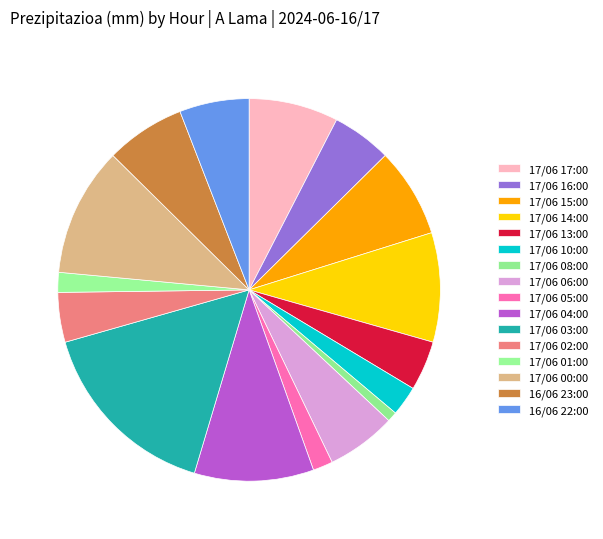

Is it true that 17/06 10:00 is 16% of the pie?

False